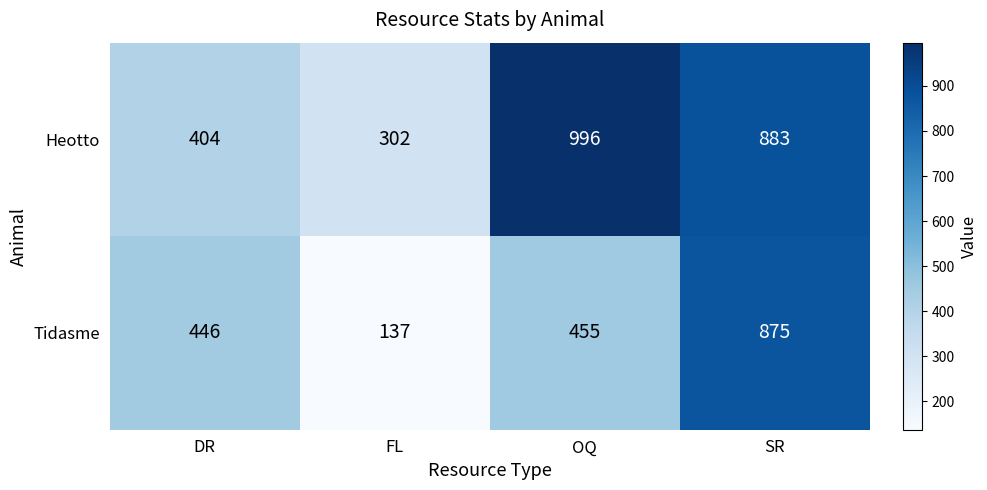

Reading left to right, extract all data points from this chart.

Heotto: DR=404	FL=302	OQ=996	SR=883
Tidasme: DR=446	FL=137	OQ=455	SR=875